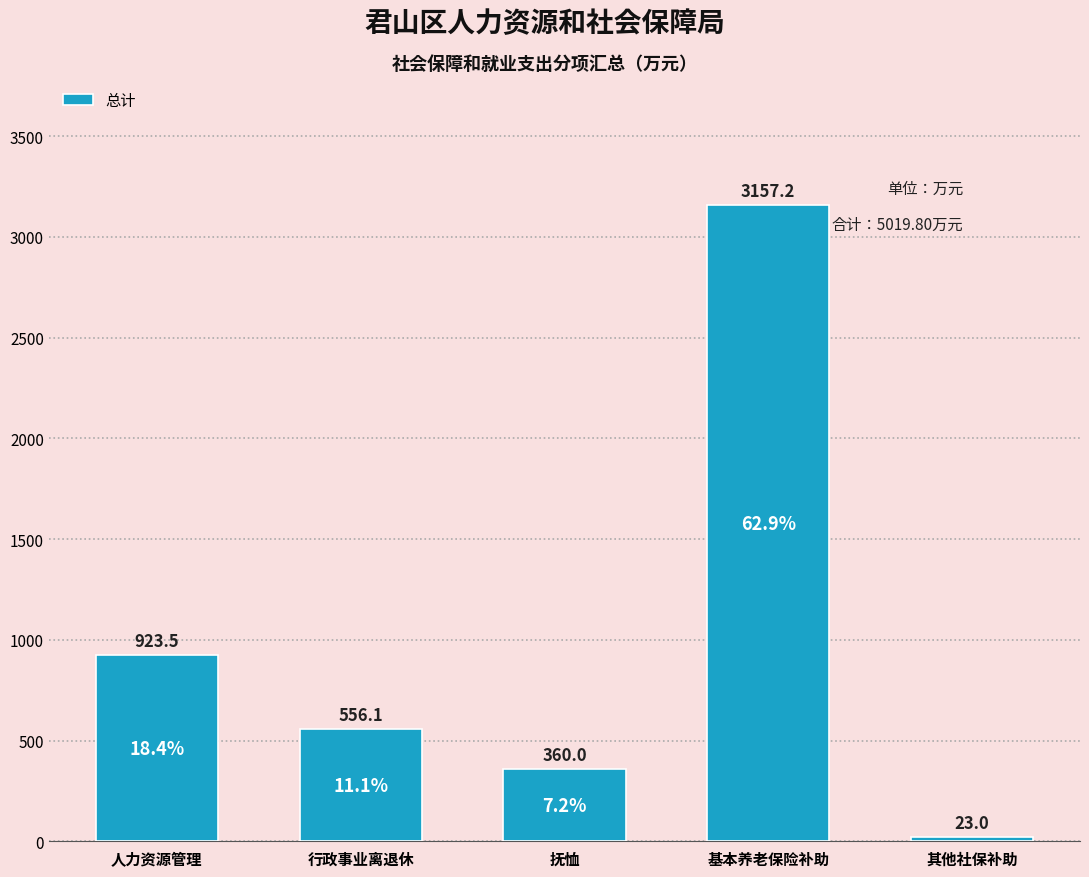

At which category does the chart reach its minimum across all series?

其他社保补助